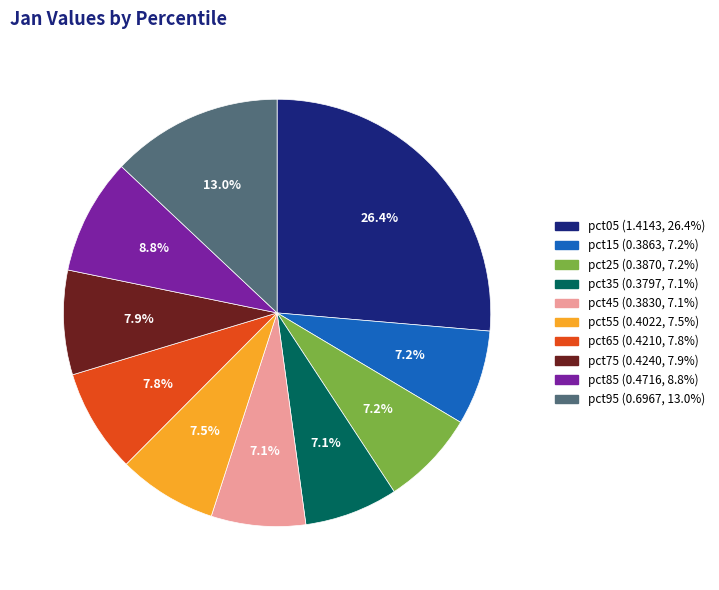

Count the number of slices in the pie.

10